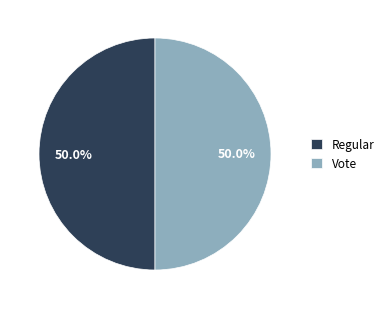

Approximately how many times larger is the value at Regular compared to Vote?

1.0